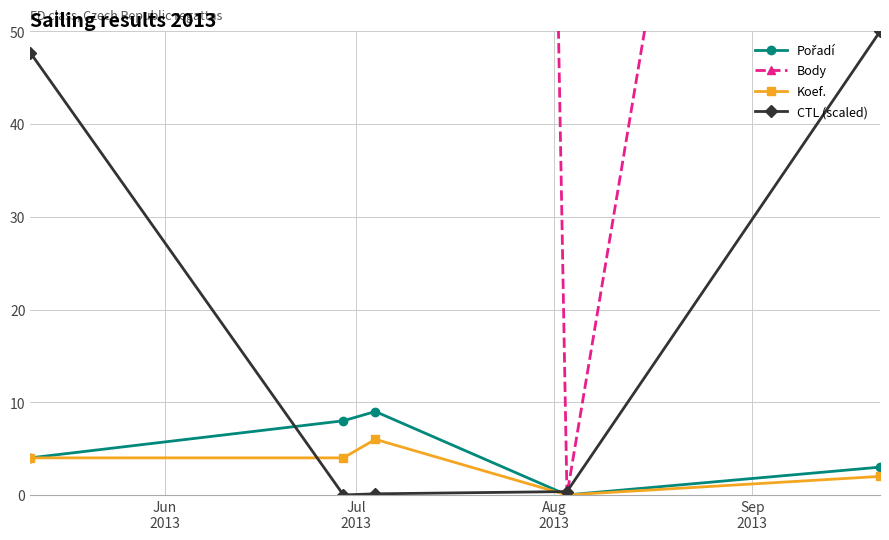

True or false: Body has more than 2 interior local peaks.

False